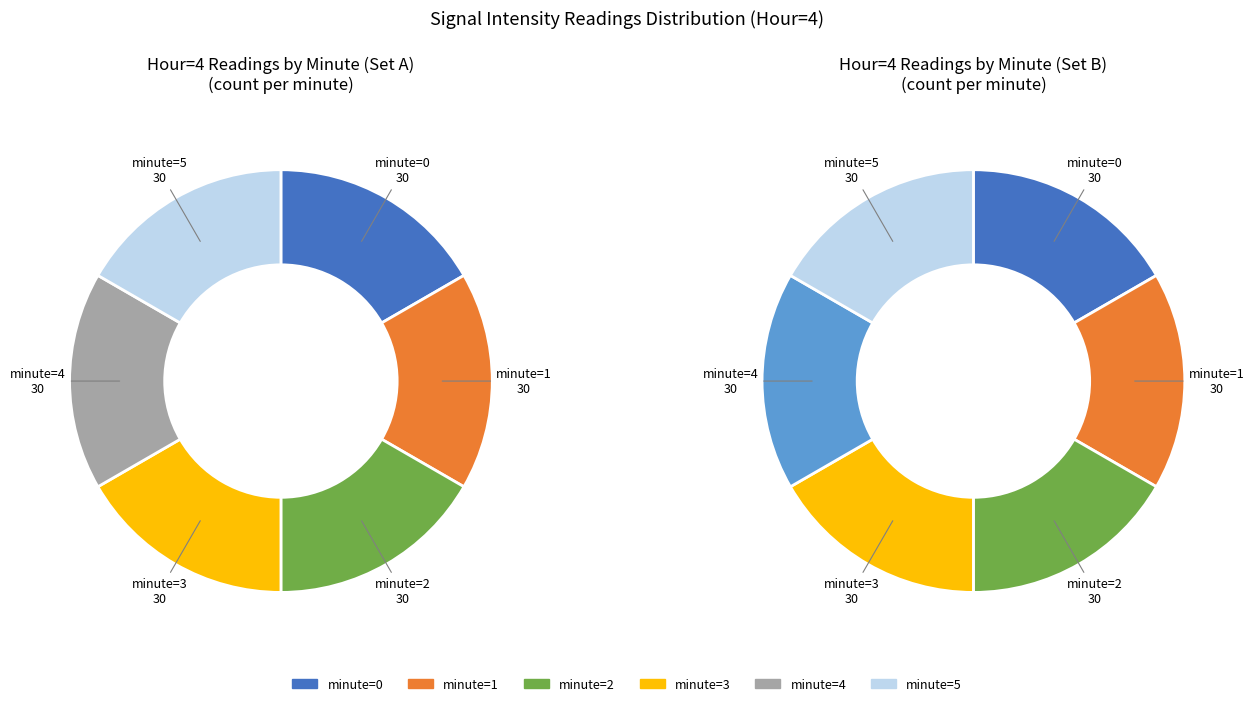

Does any single category account for the majority?

No